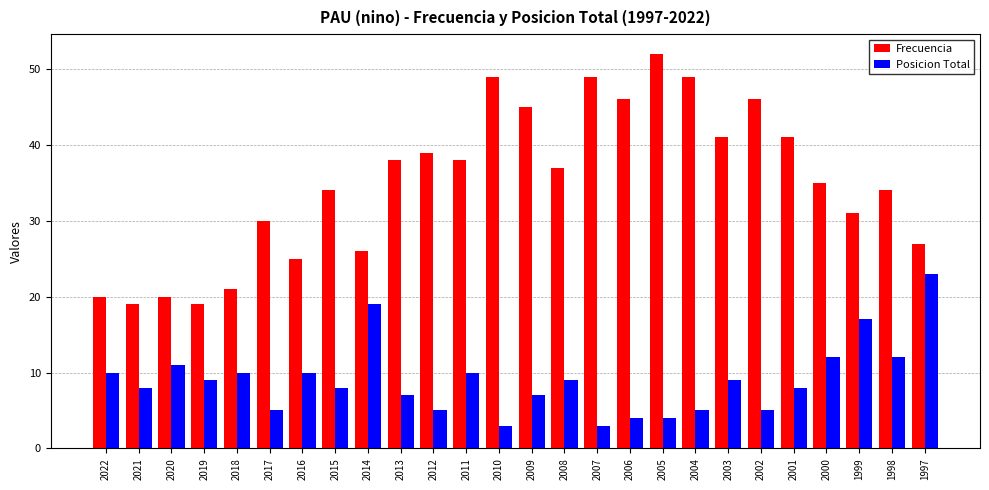

Does the chart contain stacked bars?

No